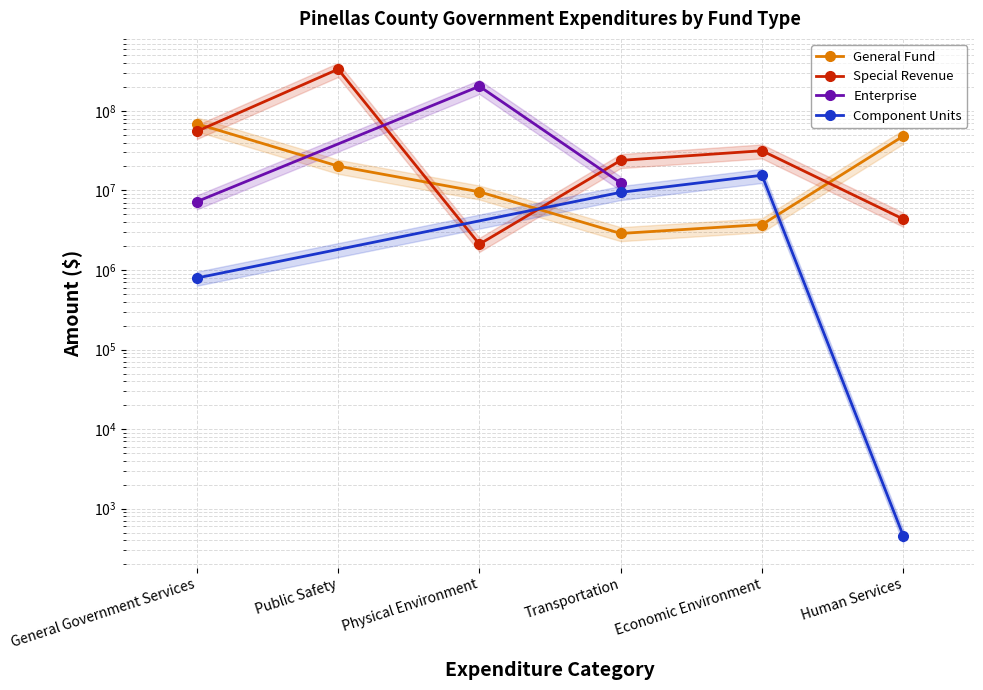

Which series ends up on top after the final intersection of Special Revenue and General Fund?

General Fund